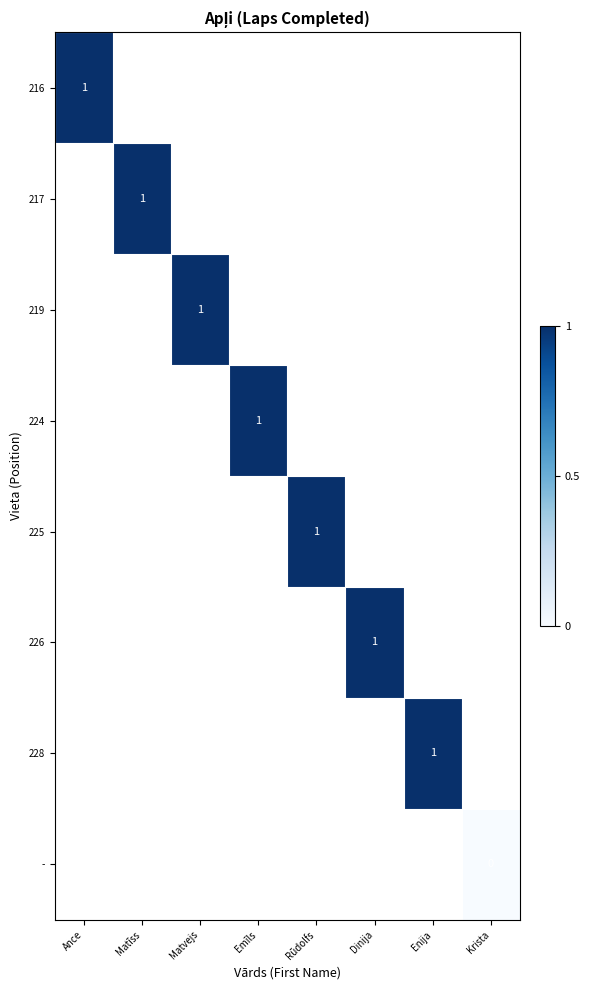

What is the maximum value shown in the chart?

1.0